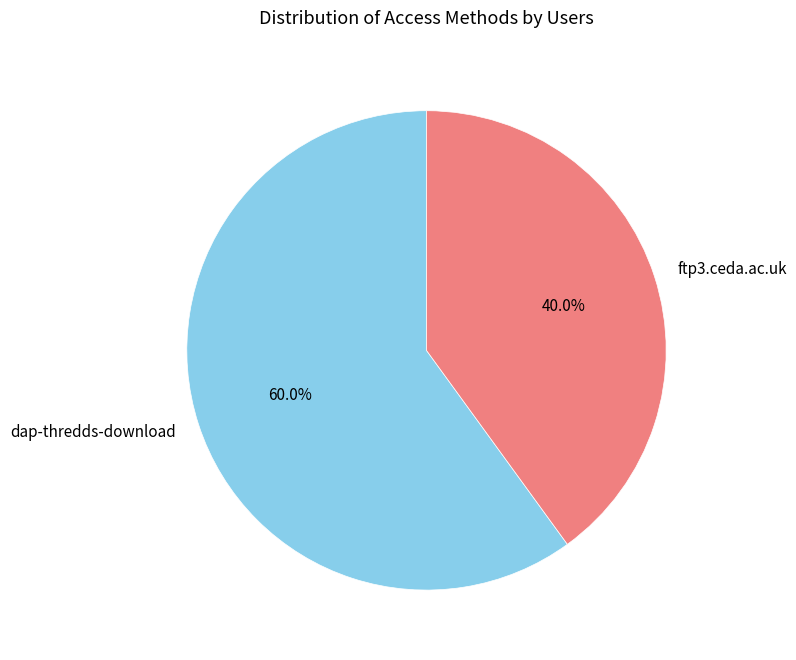

How many segments does this pie chart have?

2